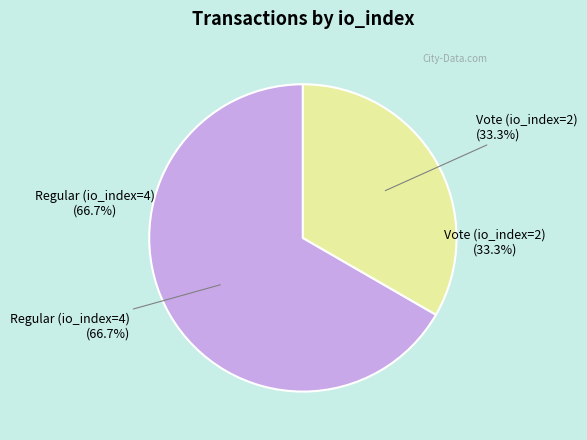

Count the number of slices in the pie.

2